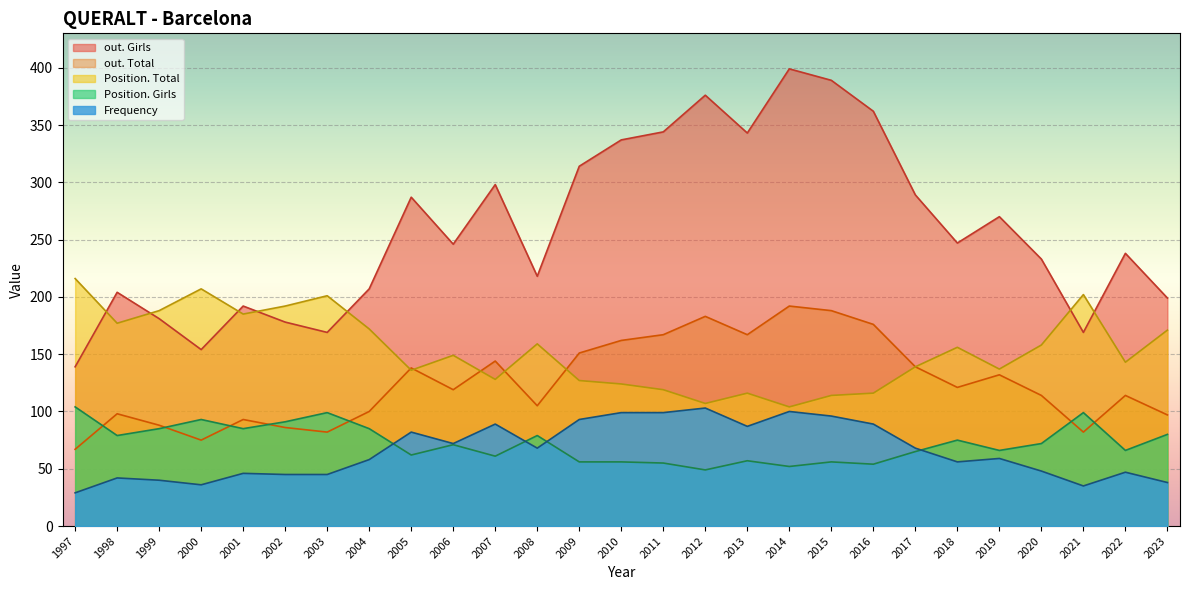

Between 2015 and 2022, which is larger?

2015